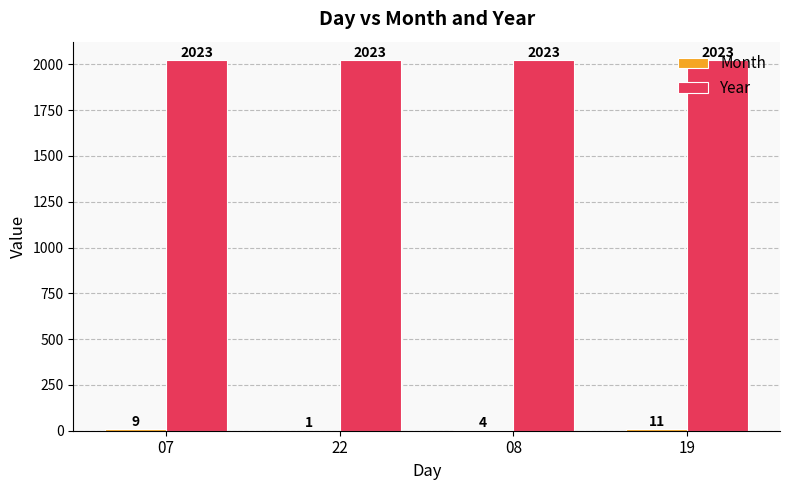

What is the sum of all Year values?

8092